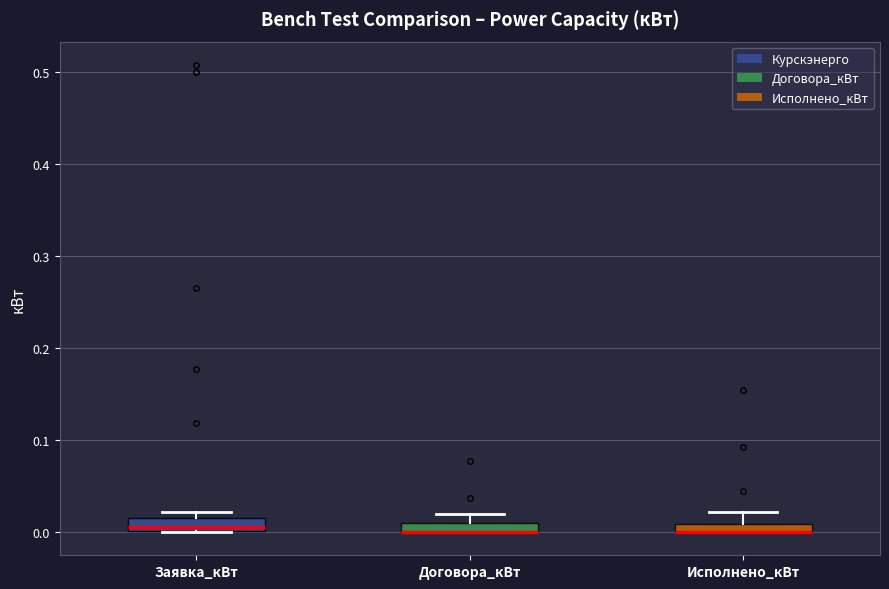

Where does the median line of the box for Заявка_кВт sit on the y-axis? The values are not printed on the chart, so give them approximately, as read against the axis.

0.01